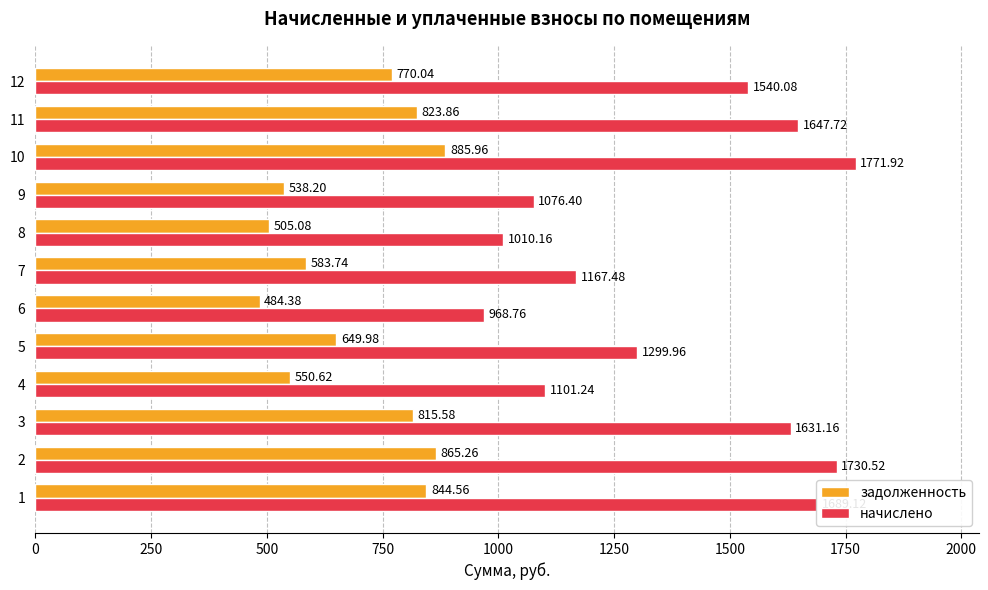

What is the difference between the maximum and minimum values in the начислено series?

803.2